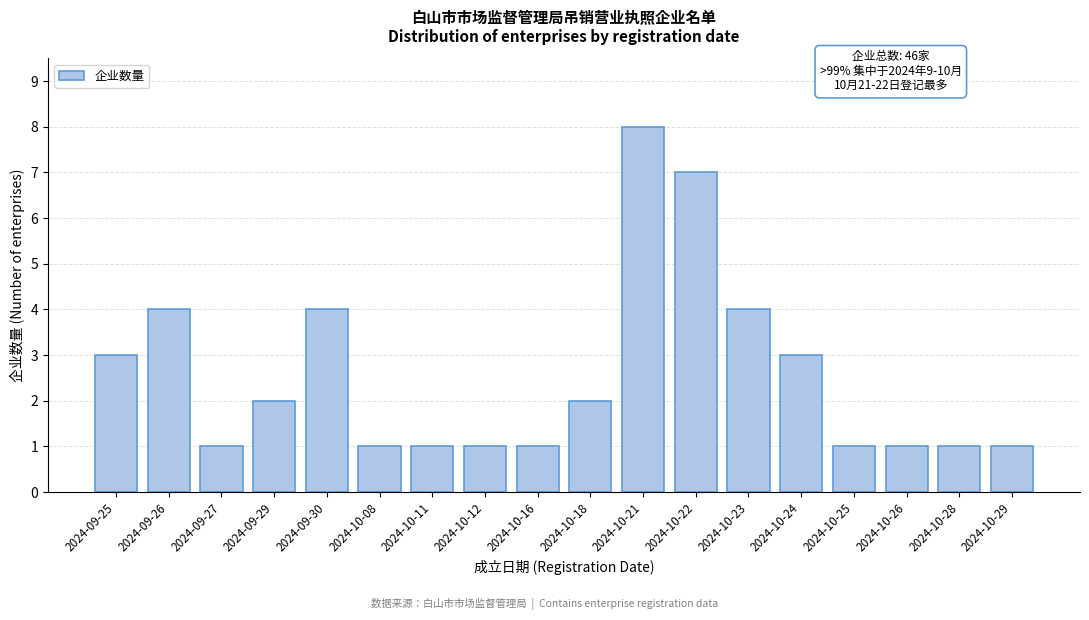

Reading left to right, transcribe all the data shown in this chart.

3	4	1	2	4	1	1	1	1	2	8	7	4	3	1	1	1	1